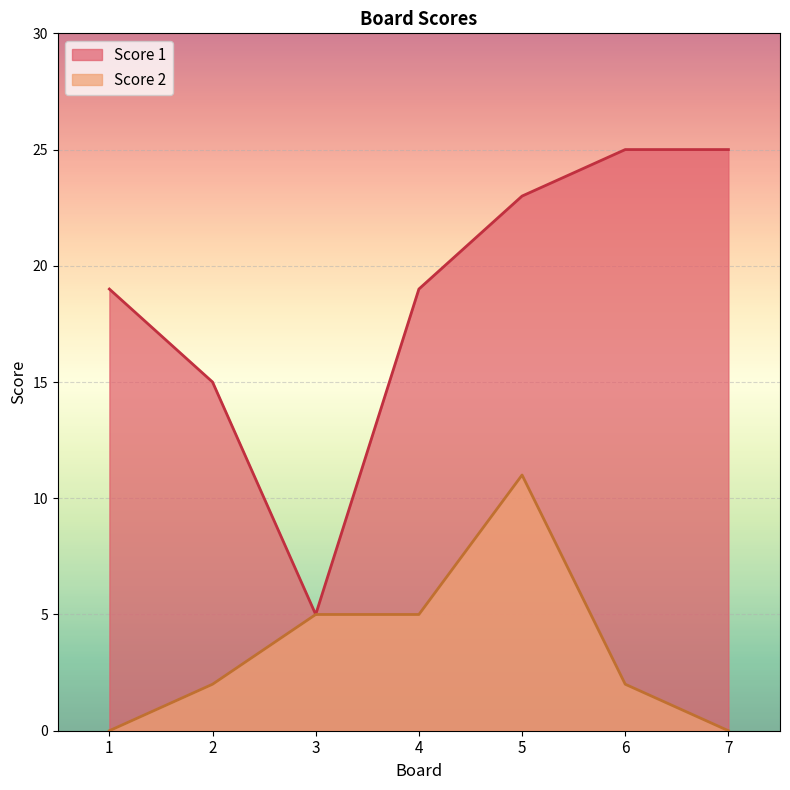

Reading left to right, what are all the values shown in this chart?

Score 1: 19	15	5	19	23	25	25
Score 2: 0	2	5	5	11	2	0